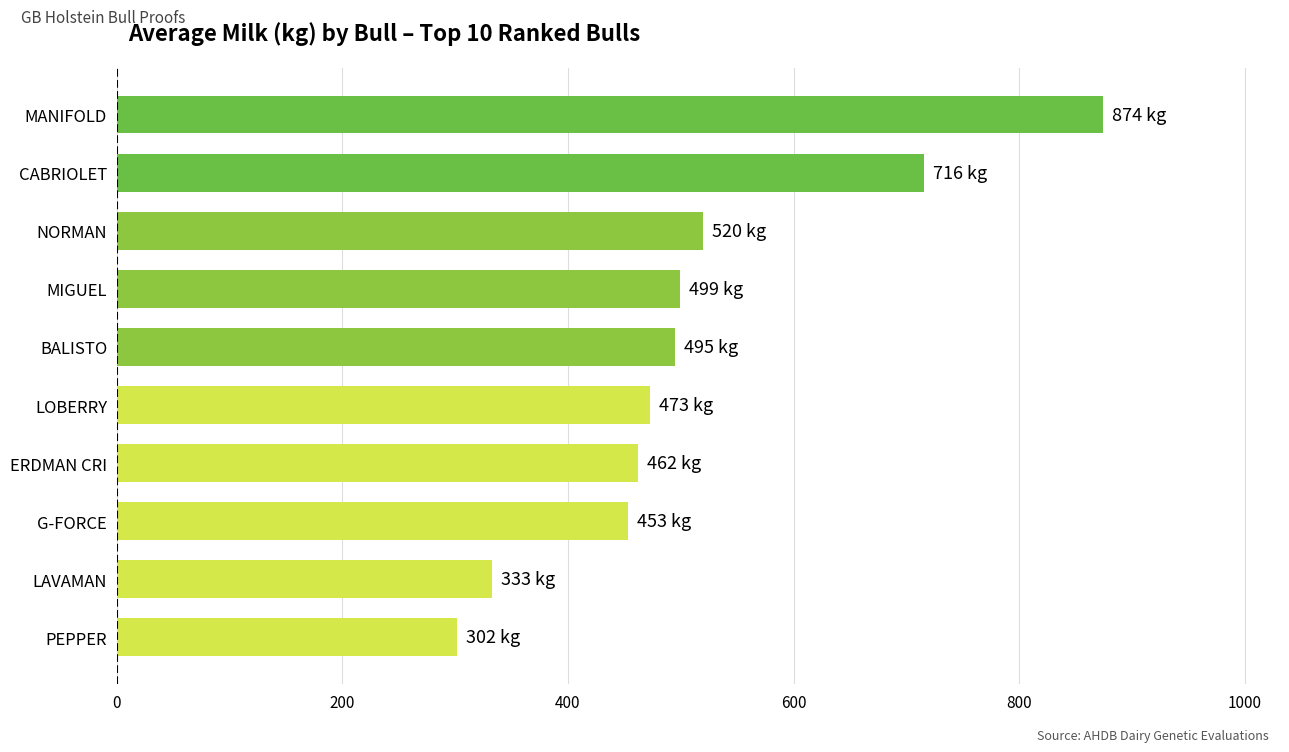

Is it true that the value at LAVAMAN is 125?

False